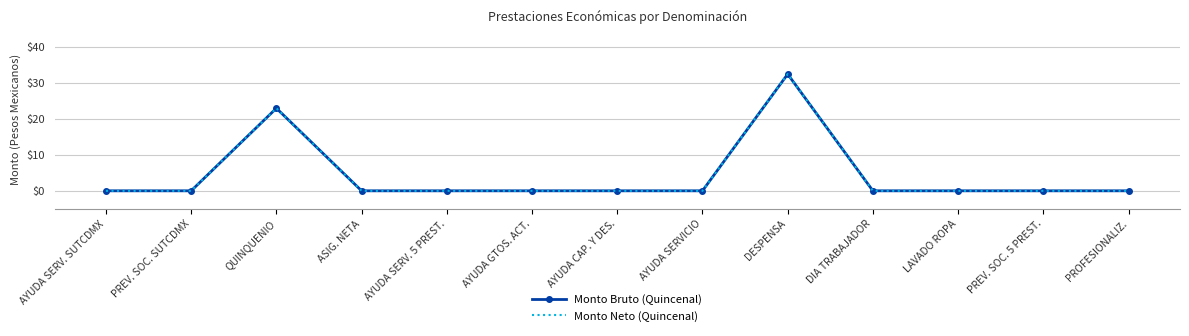

What is the average value of the Monto Neto (Quincenal) series?

4.3